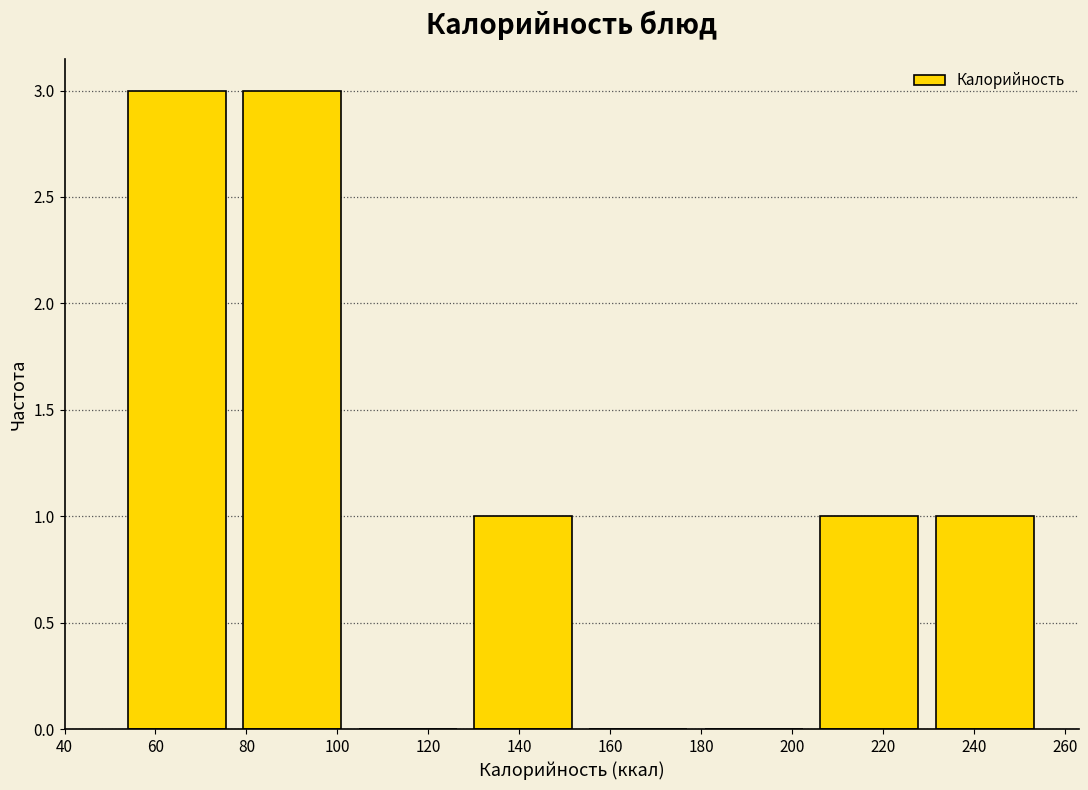

Reading left to right, transcribe this chart: for each bar, give the range it covers on the x-axis and its height. Neither the bar edges nor the heights are printed on the chart, so give them approximately, as read against the axes.

52 to 78: 3
78 to 102: 3
102 to 128: 0
128 to 154: 1
154 to 178: 0
178 to 204: 0
204 to 230: 1
230 to 256: 1